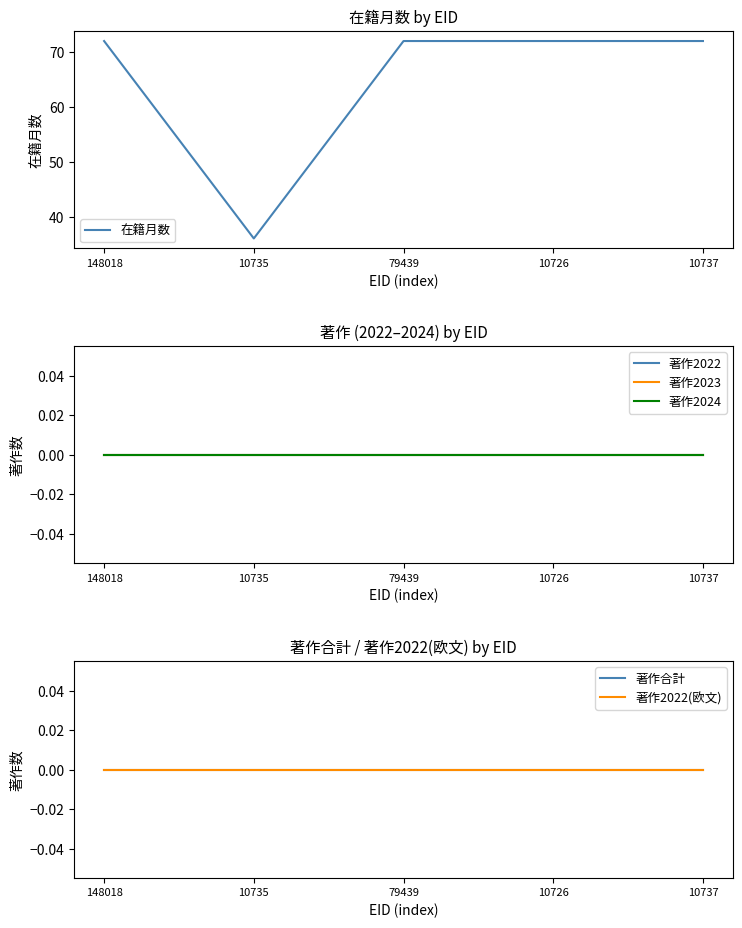

Which series changed the most between 79439 and 10726?

在籍月数